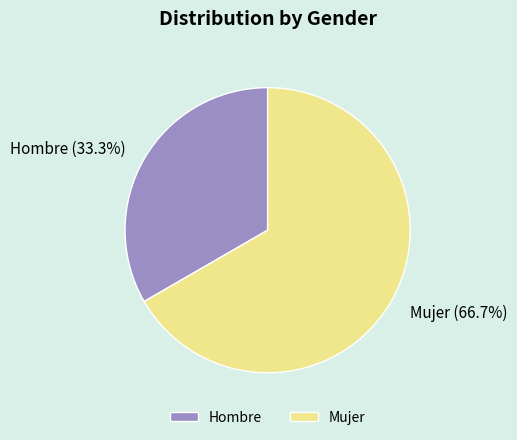

Does Hombre account for over 50% of the chart?

No